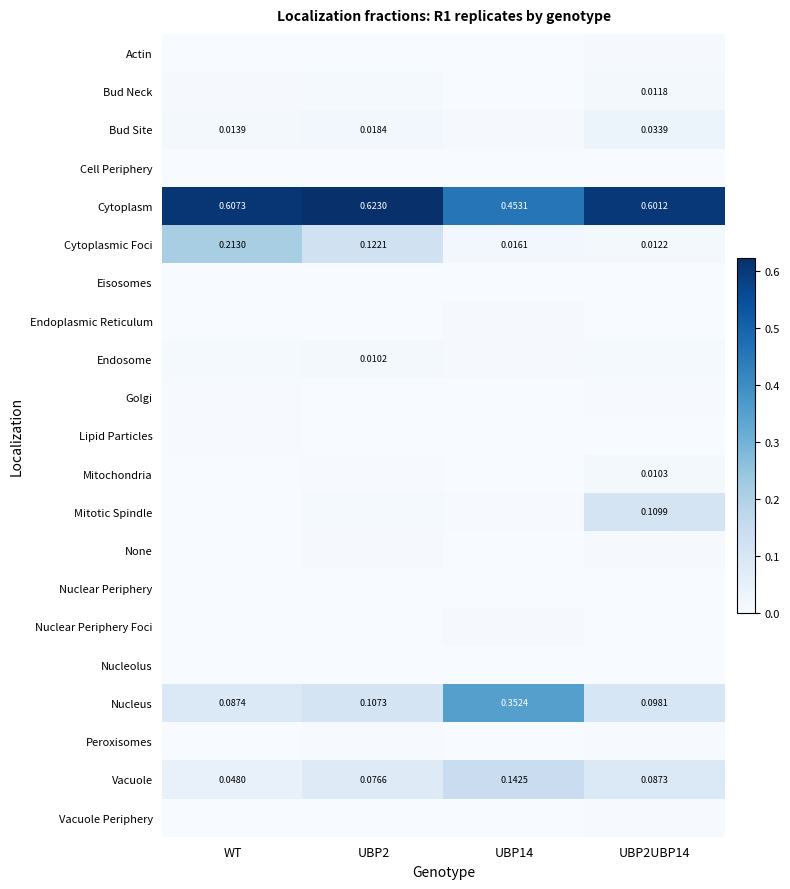

Between UBP2UBP14 and UBP14, which is larger?

UBP2UBP14